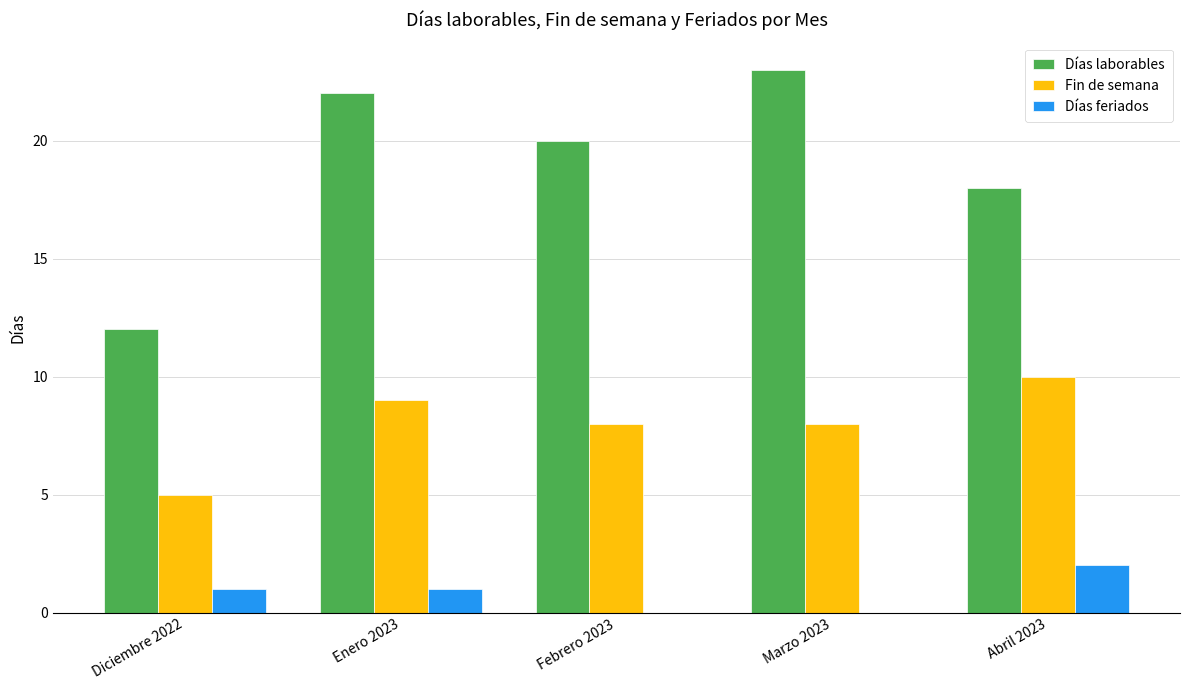

Which category has the highest value in the Días laborables series?

Marzo 2023